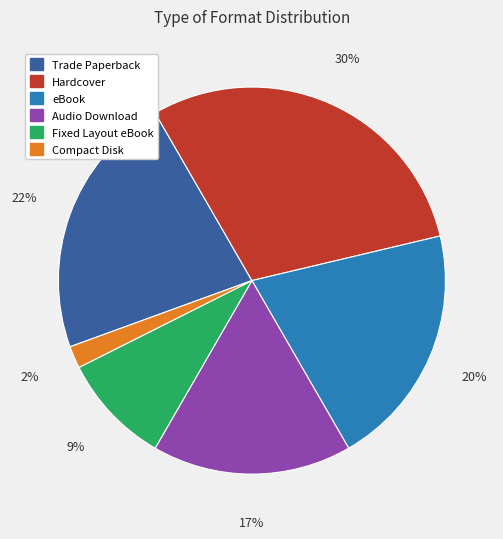

Which category has the biggest portion of the pie?

Hardcover